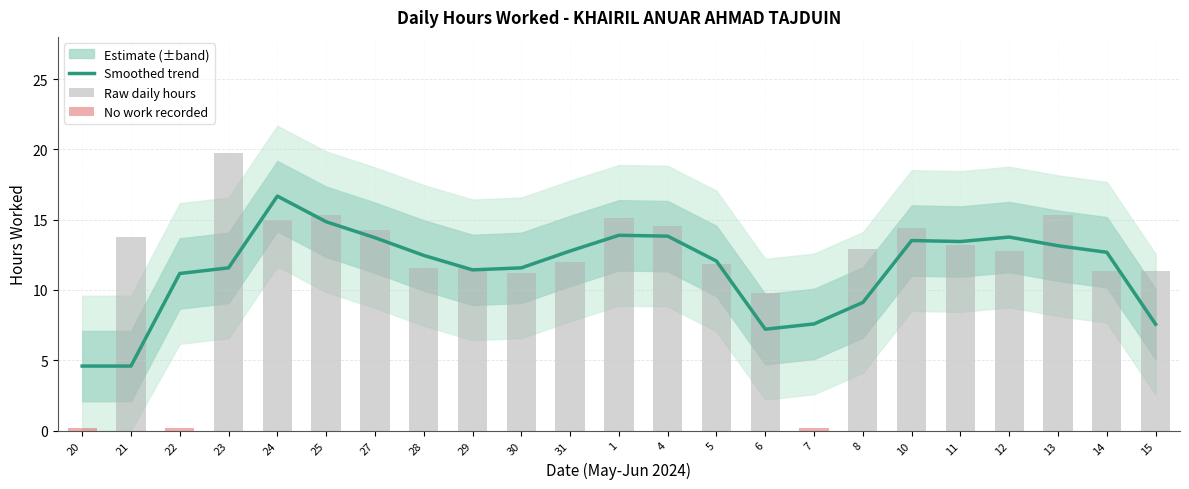

List the labels in order of value, largest first.

23, 13, 25, 1, 24, 4, 10, 27, 21, 11, 8, 12, 31, 5, 28, 29, 14, 15, 30, 6, 20, 22, 7